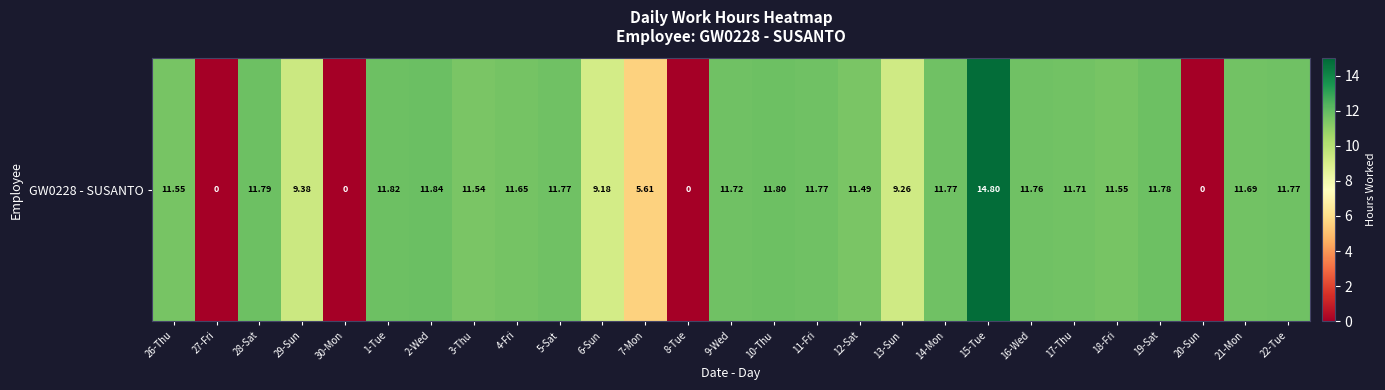

What is the sum of the values at 15-Tue and 6-Sun?

24.0